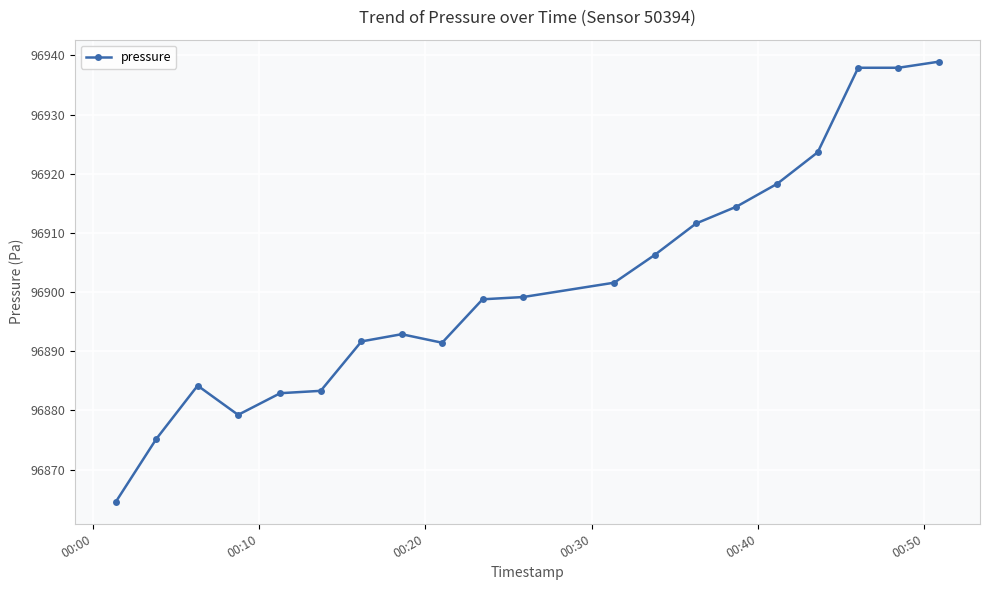

What is the average value?

96901.7